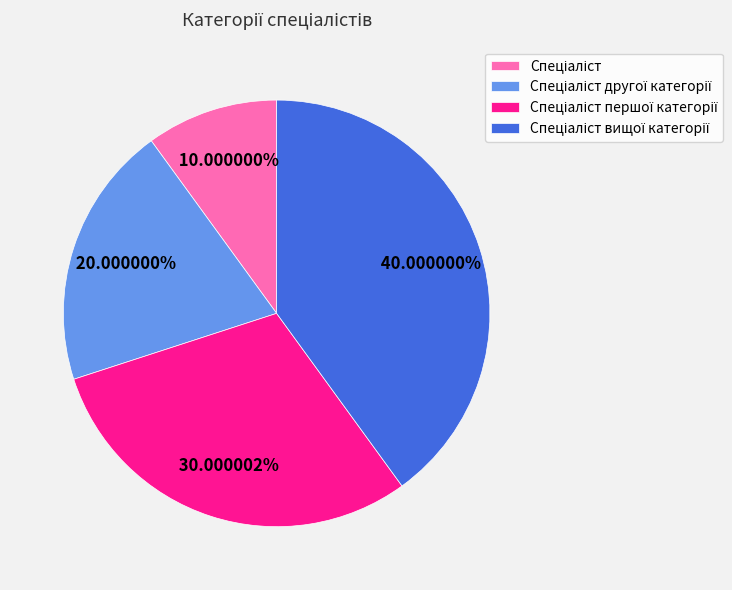

To the nearest percent, what is the average slice percentage?

25%